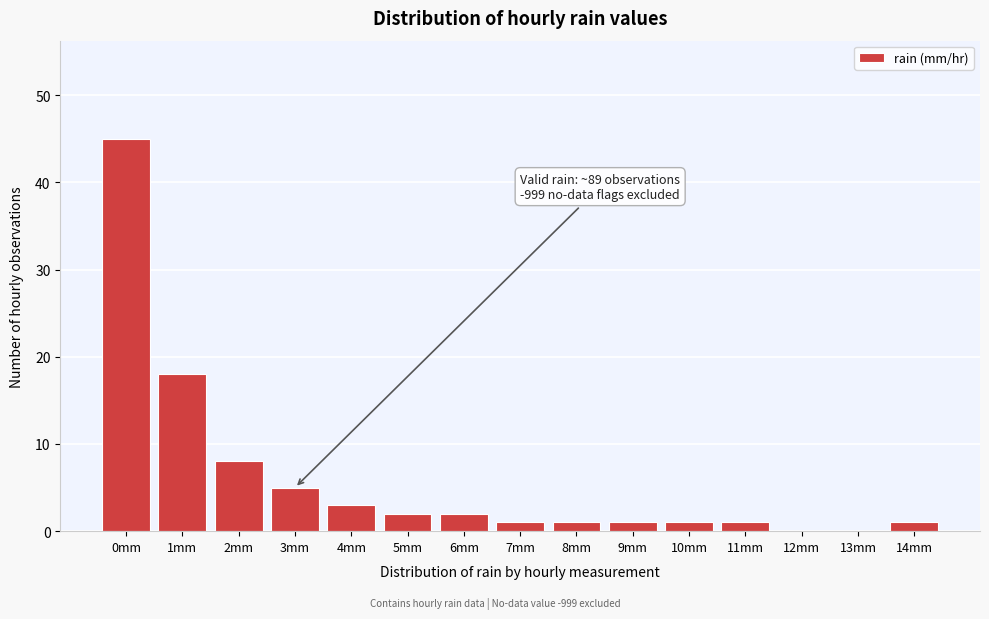

Reading right to left, transcribe all the data shown in this chart.

14mm=1	13mm=0	12mm=0	11mm=1	10mm=1	9mm=1	8mm=1	7mm=1	6mm=2	5mm=2	4mm=3	3mm=5	2mm=8	1mm=18	0mm=45